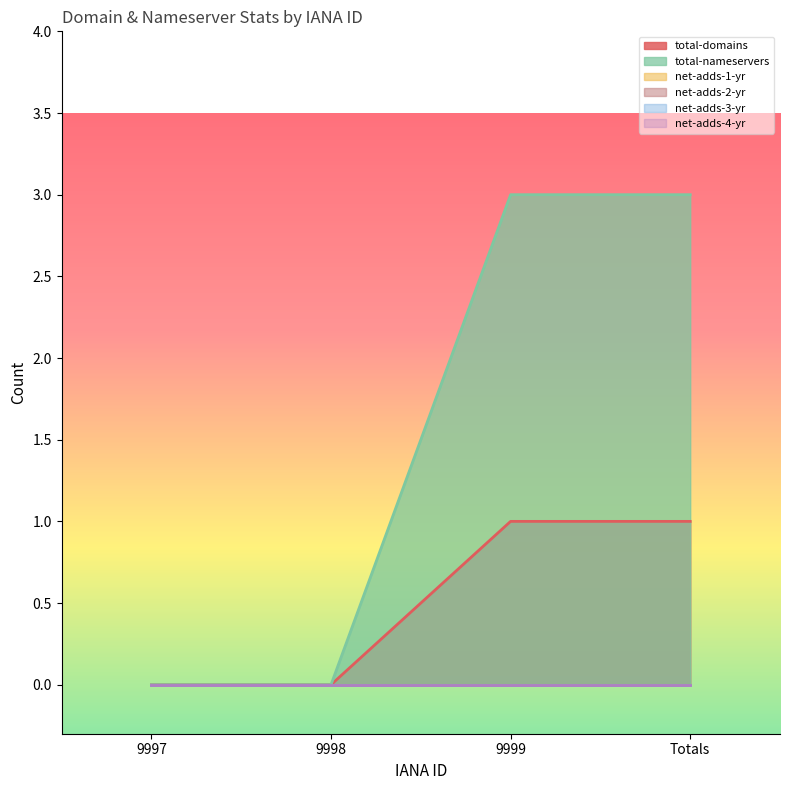

Reading right to left, list all the values displayed in this chart.

total-domains: 1	1	0	0
total-nameservers: 3	3	0	0
net-adds-1-yr: 0	0	0	0
net-adds-2-yr: 0	0	0	0
net-adds-3-yr: 0	0	0	0
net-adds-4-yr: 0	0	0	0